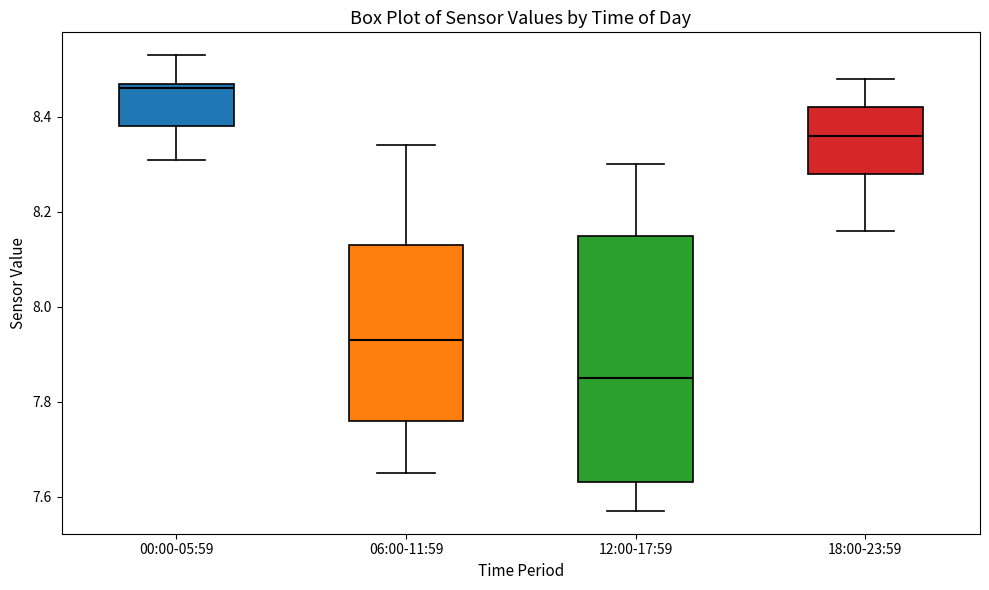

Reading left to right, transcribe this box plot: for each box, give where its median line is, the range the box spans, and where its two whiskers end, as read against the y-axis. The values are not printed on the chart, so give them approximately, as read against the axis.

00:00-05:59: median 8.46, box 8.38 to 8.48, whiskers 8.32 to 8.54
06:00-11:59: median 7.94, box 7.76 to 8.14, whiskers 7.66 to 8.34
12:00-17:59: median 7.86, box 7.64 to 8.16, whiskers 7.58 to 8.30
18:00-23:59: median 8.36, box 8.28 to 8.42, whiskers 8.16 to 8.48